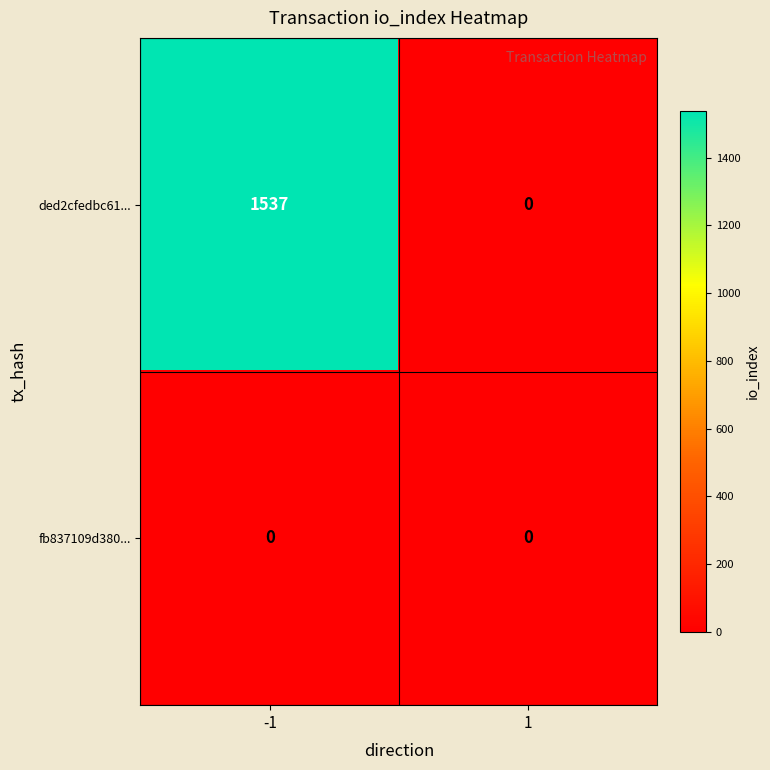

What is the highest value of the ded2cfedbc61... series?

1537